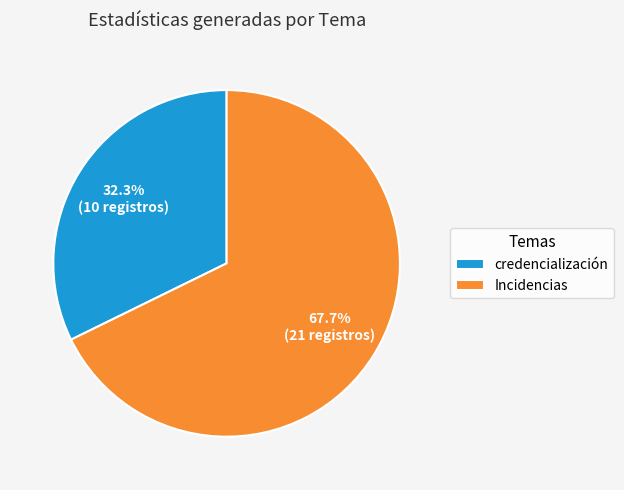

How many slices are in this pie chart?

2